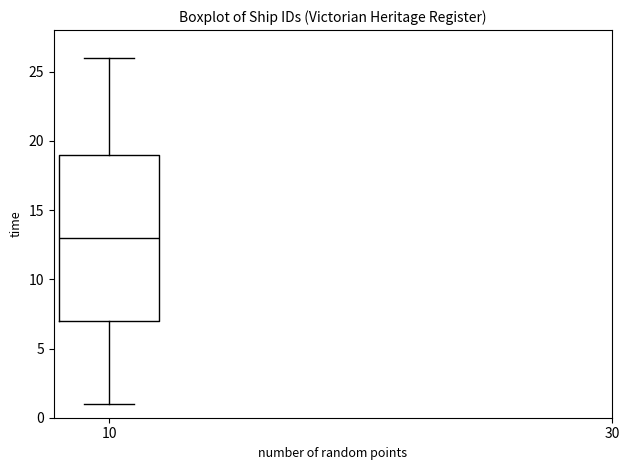

Transcribe this box plot: give where the median line is, the range the box spans, and where the two whiskers end, as read against the y-axis. The values are not printed on the chart, so give them approximately, as read against the axis.

median 13, box 7 to 19, whiskers 1 to 26